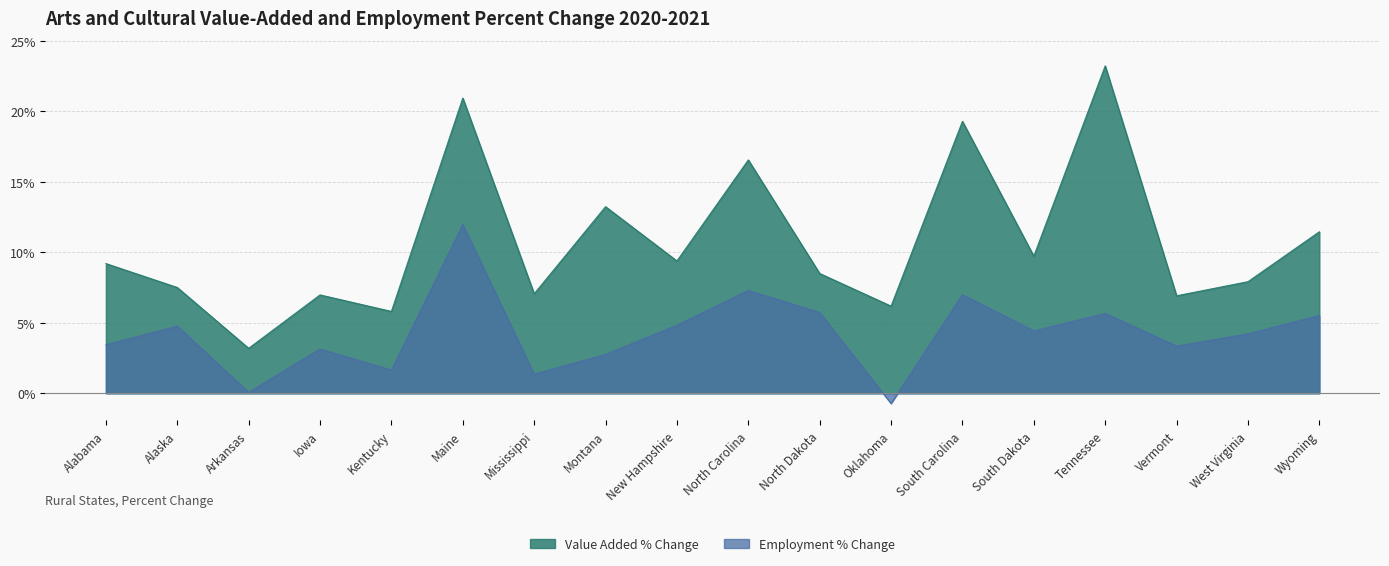

What are all the series names shown in the legend?

Value Added % Change, Employment % Change